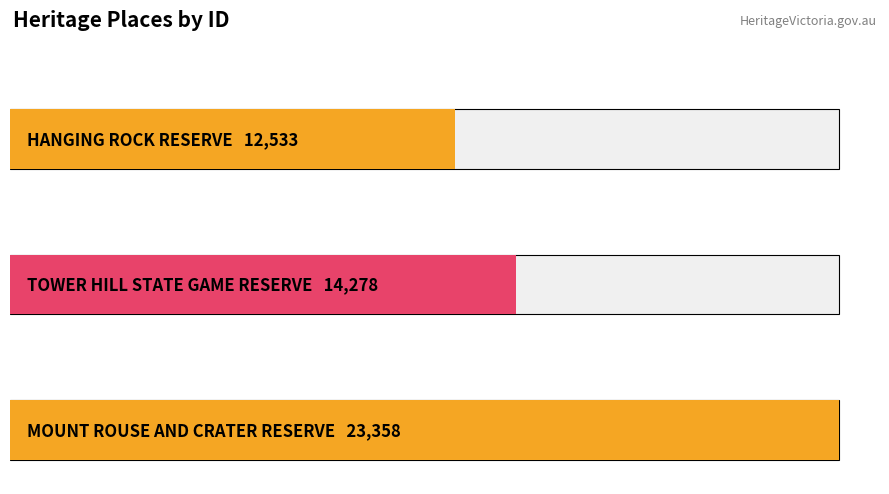

Reading right to left, transcribe all the data shown in this chart.

23358	14278	12533